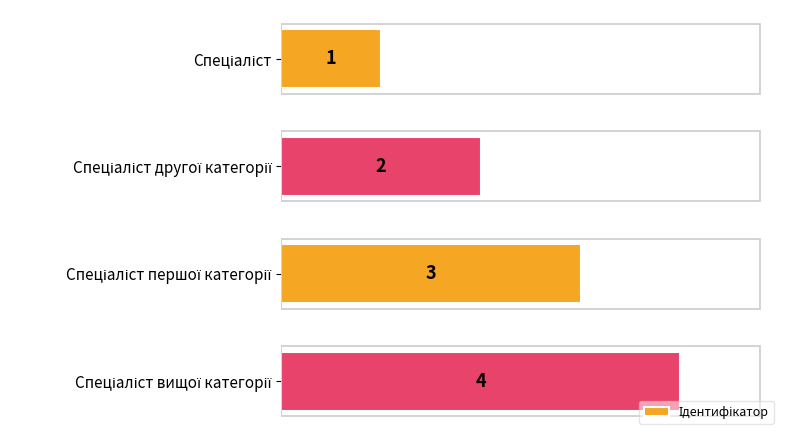

What is the value of the 4th bar from the top?

4